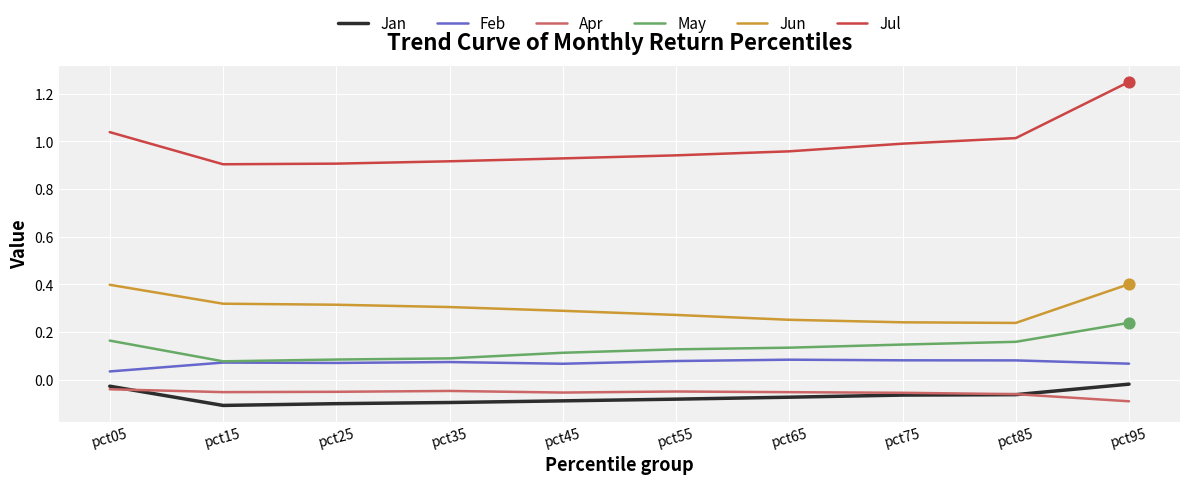

What is the total value across all series at pct65?

1.3